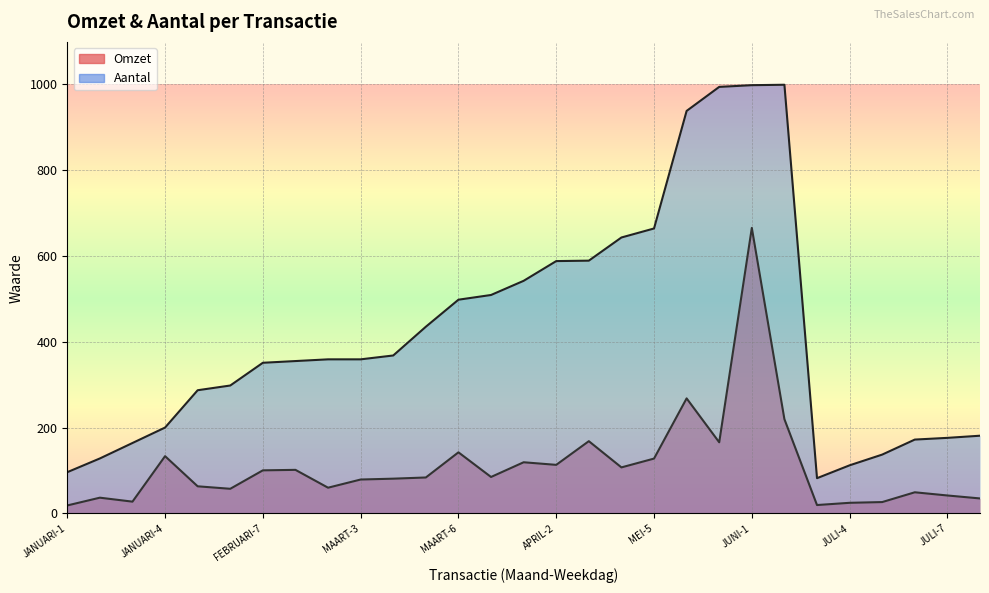

True or false: Omzet and Aantal cross at least once.

False